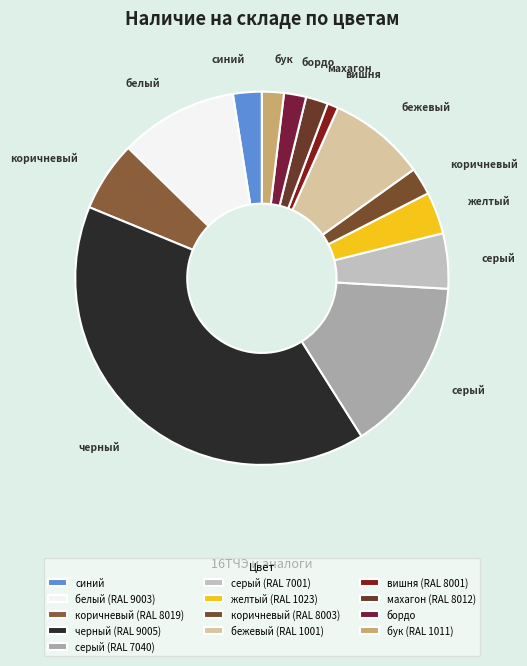

How many segments does this pie chart have?

13